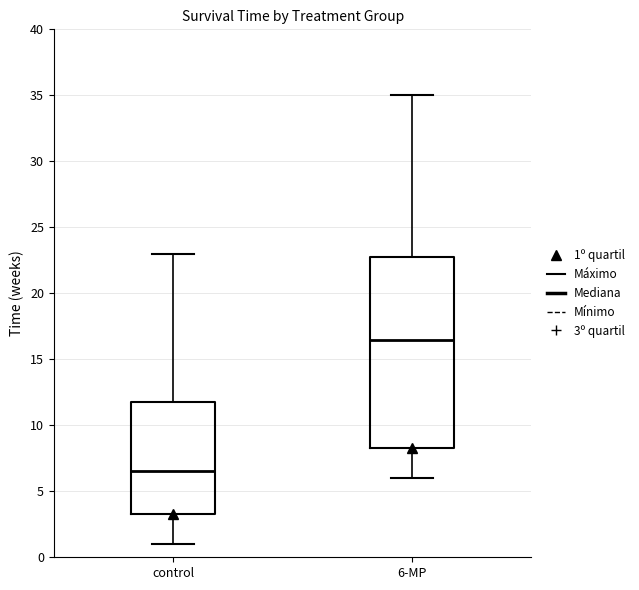

Which box's median line is the highest?

6-MP